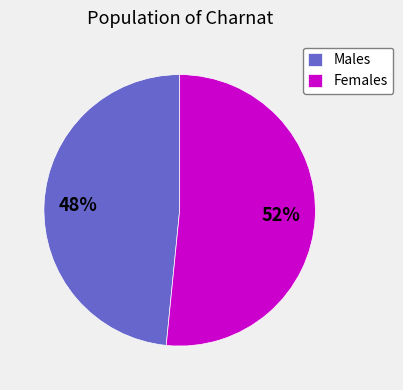

What is the largest slice in the pie chart?

Females